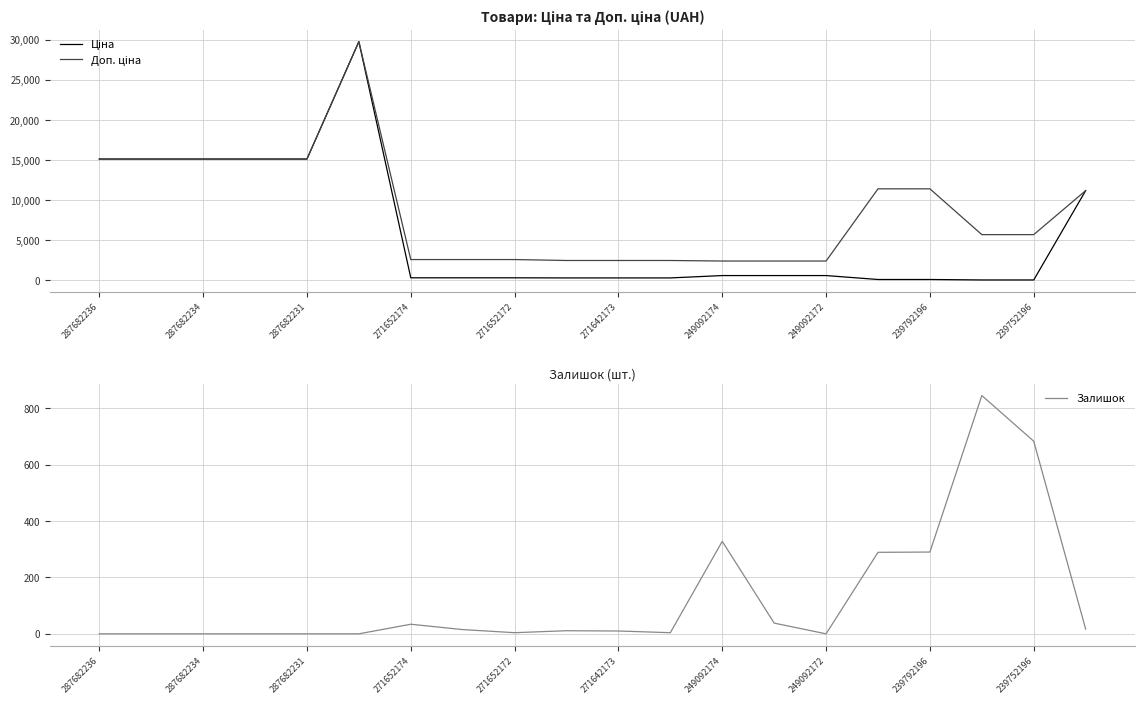

Where is Ціна nearest to the value 14902?

287682236